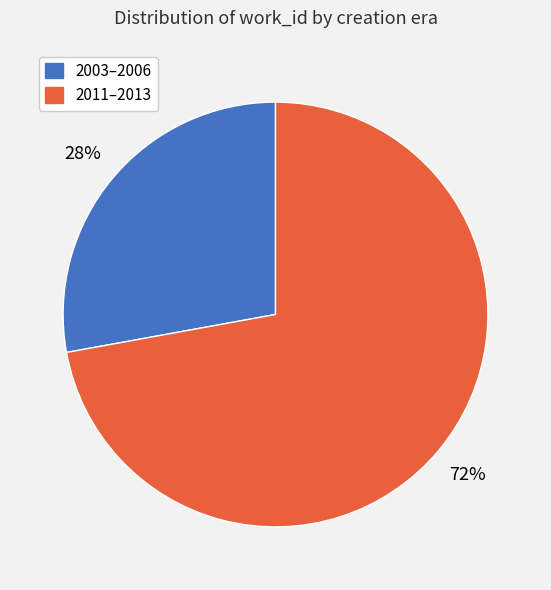

To the nearest percent, what is the average slice percentage?

50%